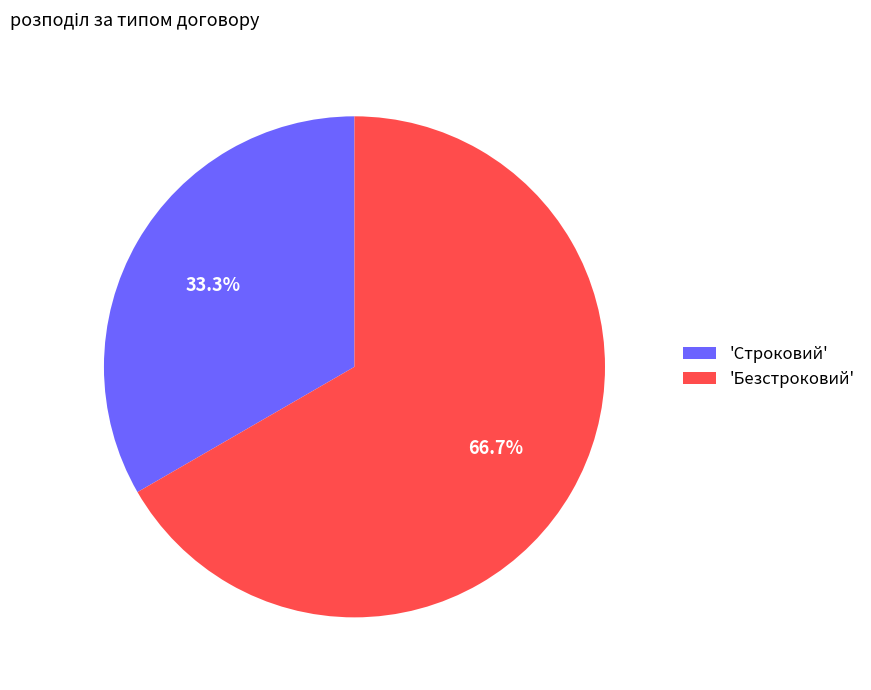

Approximately how many times larger is the value at 'Строковий' compared to 'Безстроковий'?

0.5